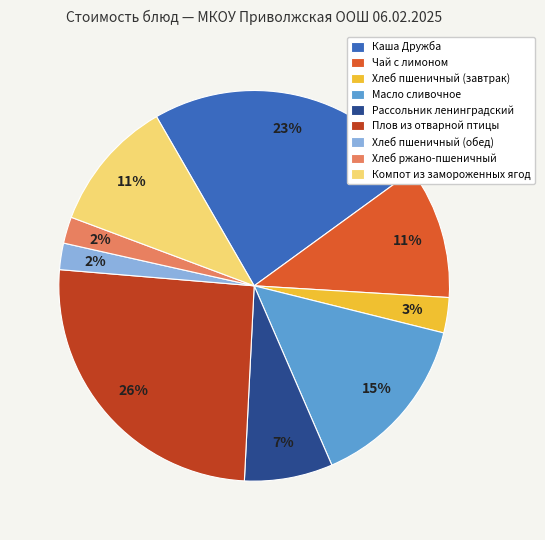

Combined, do Рассольник ленинградский and Масло сливочное account for over 50%?

No